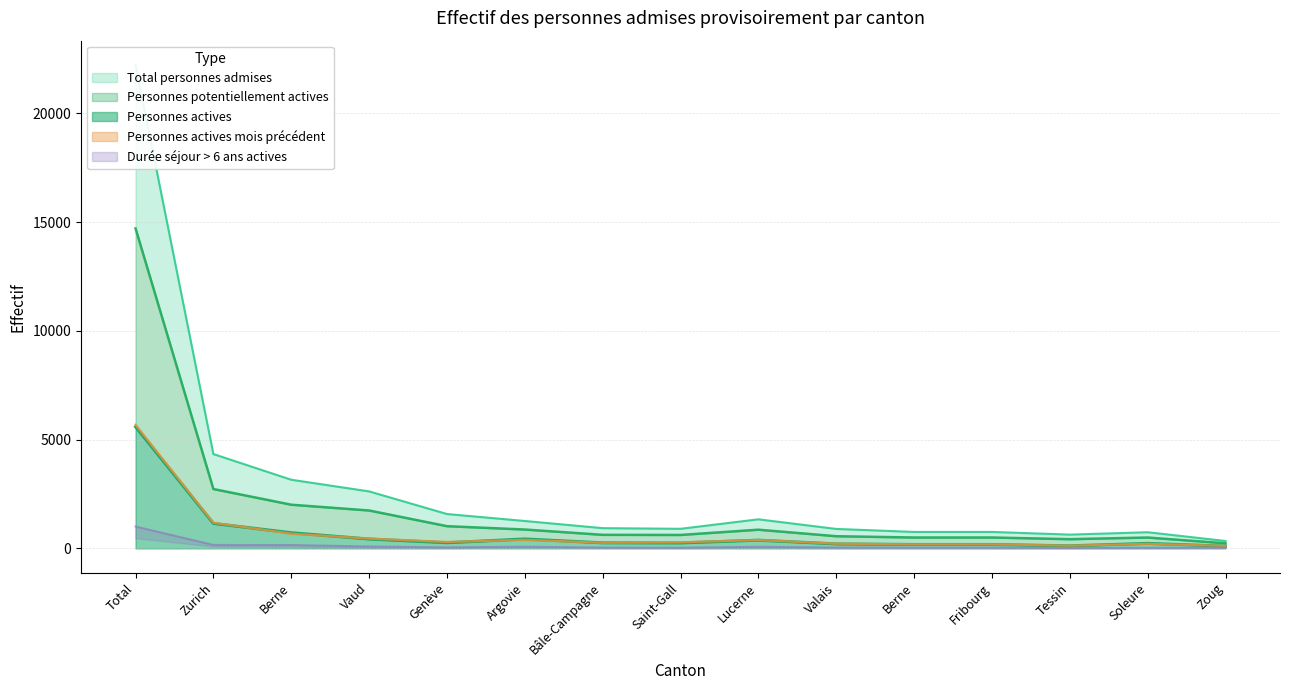

What is the label of the 13th point from the right?

Berne